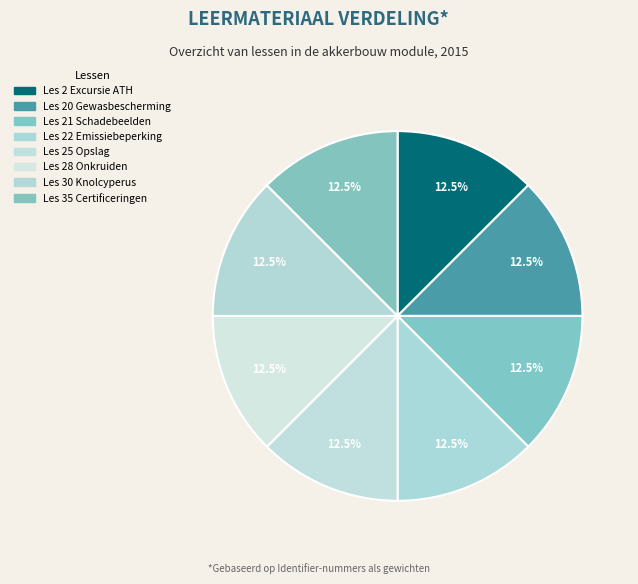

Does Les 20 Gewasbescherming account for over 50% of the chart?

No